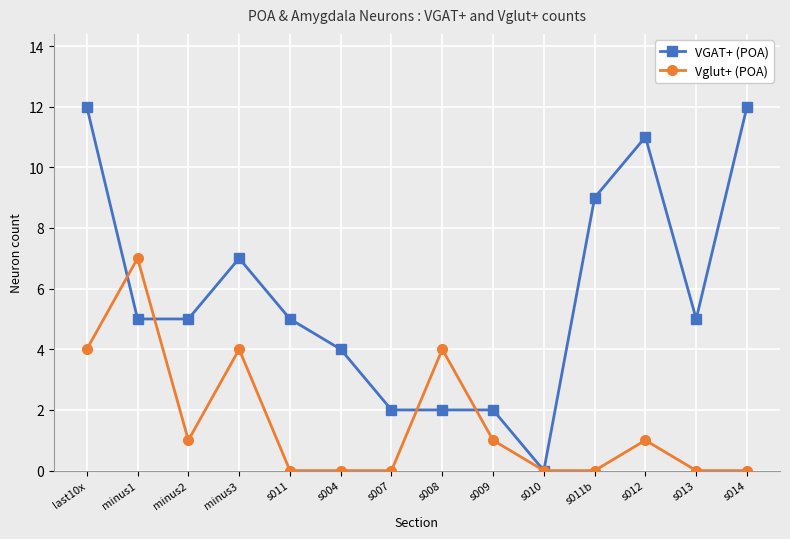

What is the total value across all series at s014?

12